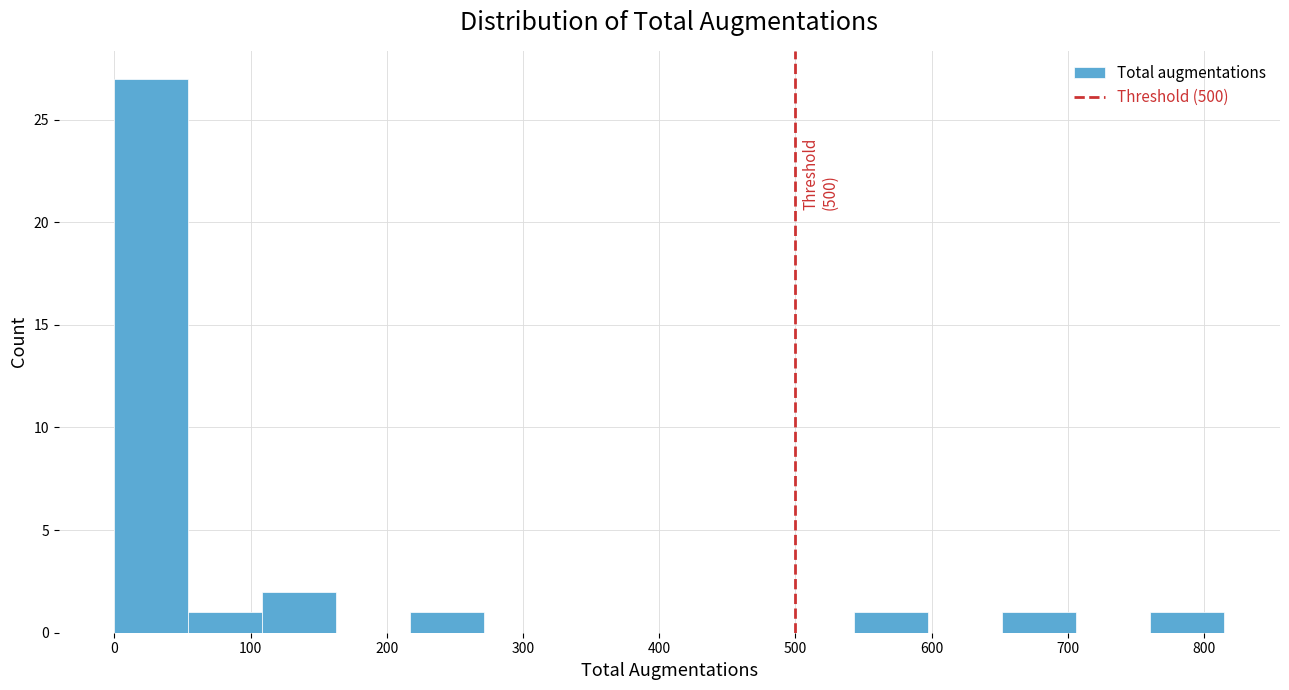

Over which range of the x-axis is the bar tallest?

0 to 50